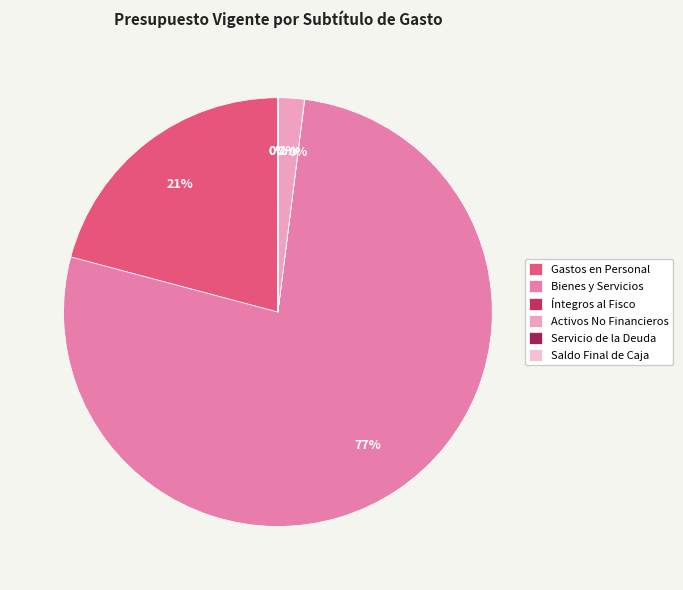

Does any single category account for the majority?

Yes